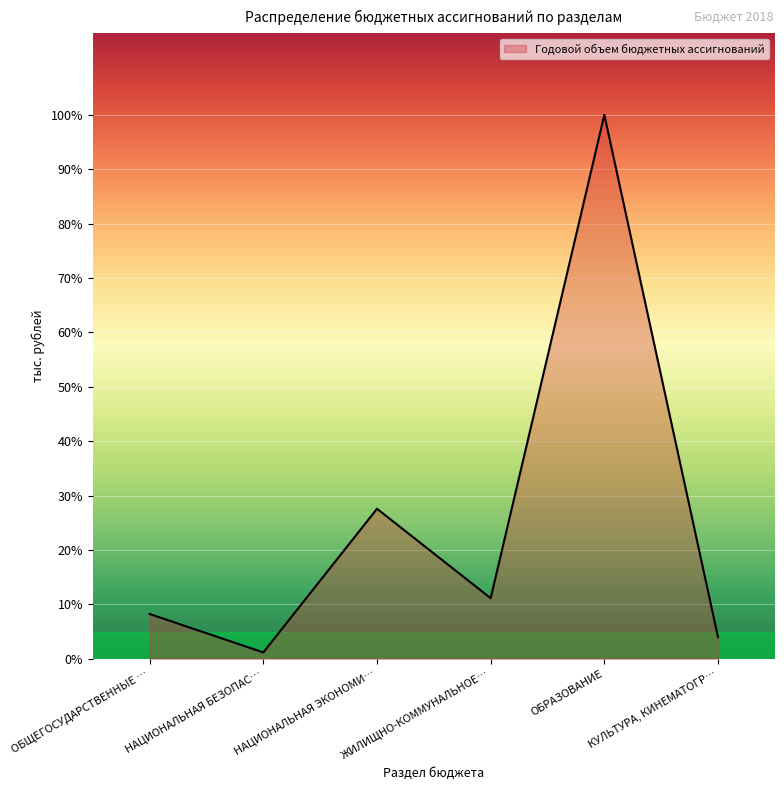

At which category does the data reach its first local peak?

НАЦИОНАЛЬНАЯ ЭКОНОМИ…